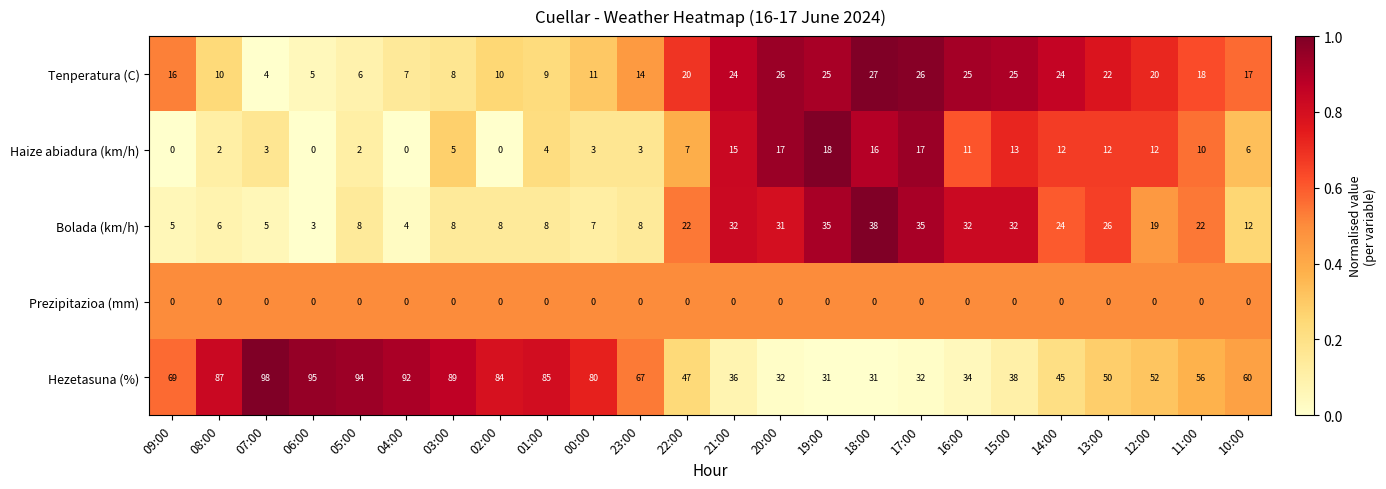

Which category has the highest value in the Tenperatura (C) series?

18:00